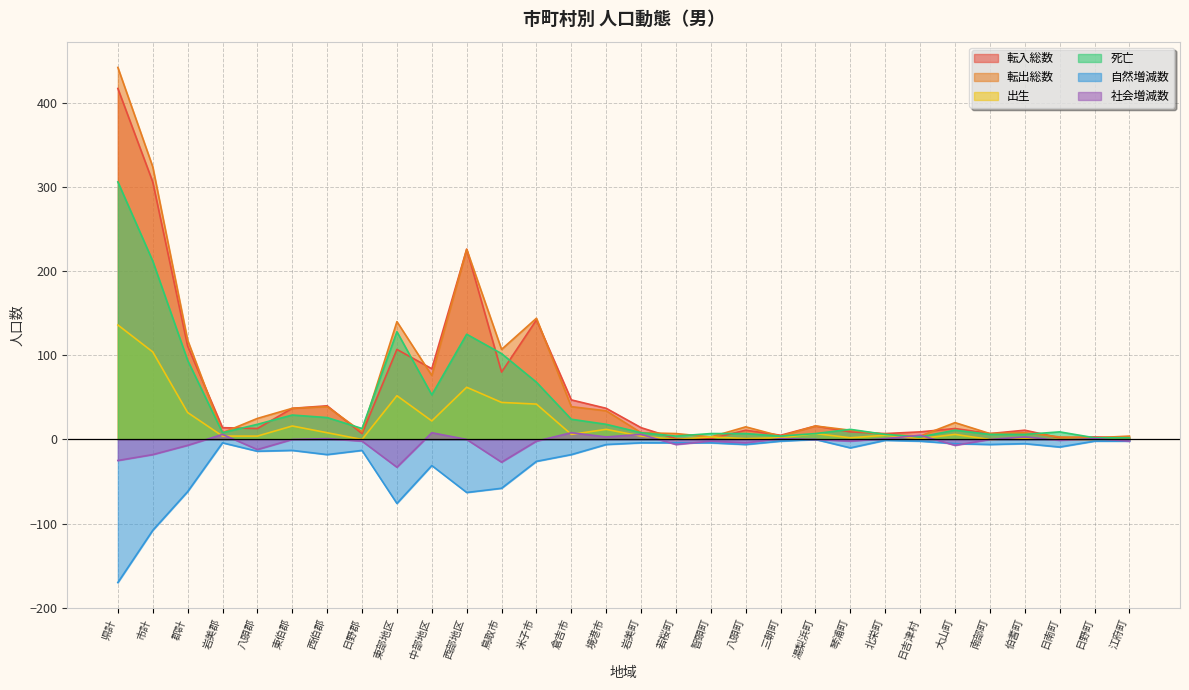

At which category does 転出総数 reach its first local valley?

岩美郡